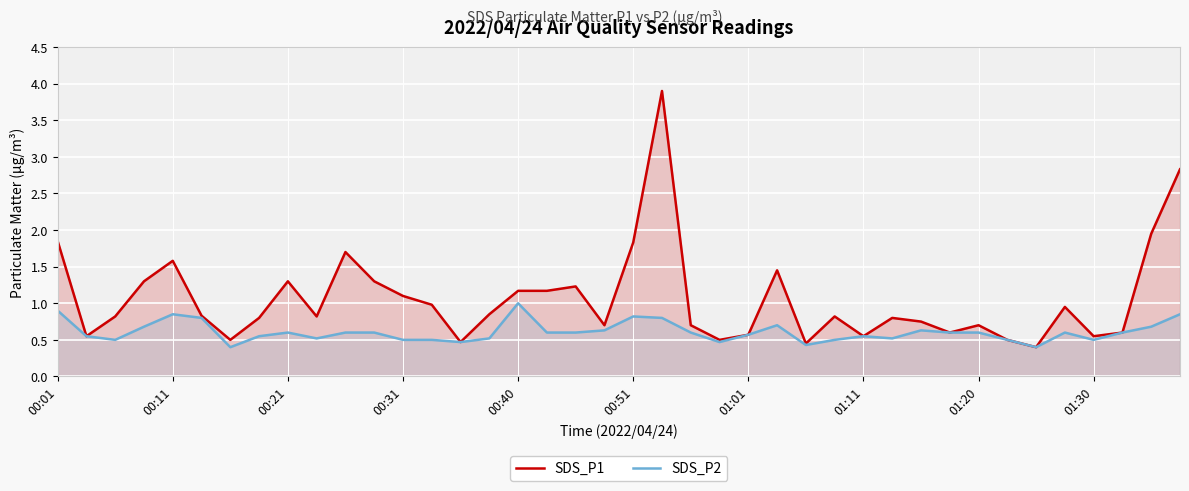

List the series in order of their peak value, lowest first.

SDS_P2, SDS_P1